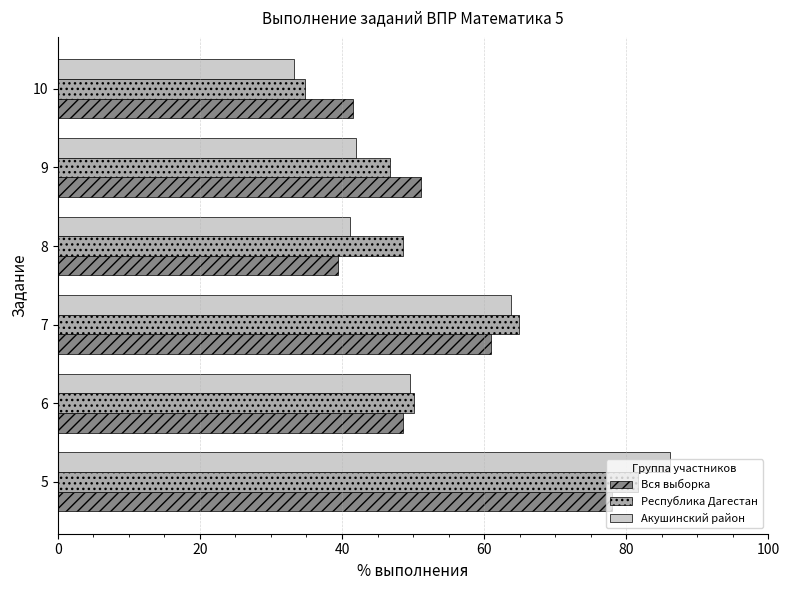

The value of Акушинский район at 5 is 139.6. True or false?

False